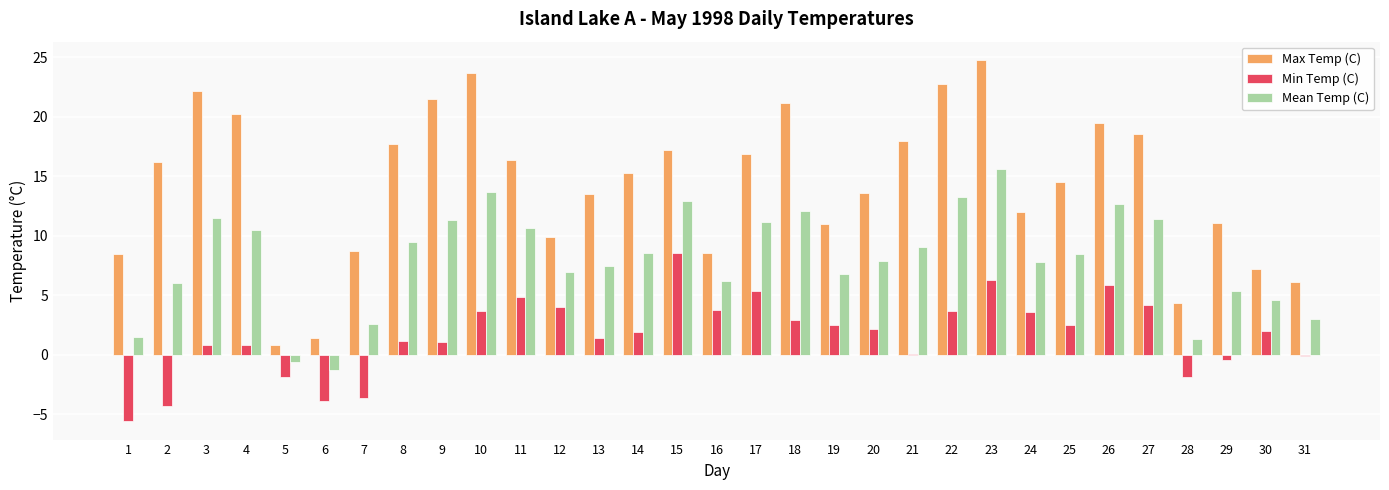

What is the difference between the Max Temp (C) values at 27 and 5?

17.8